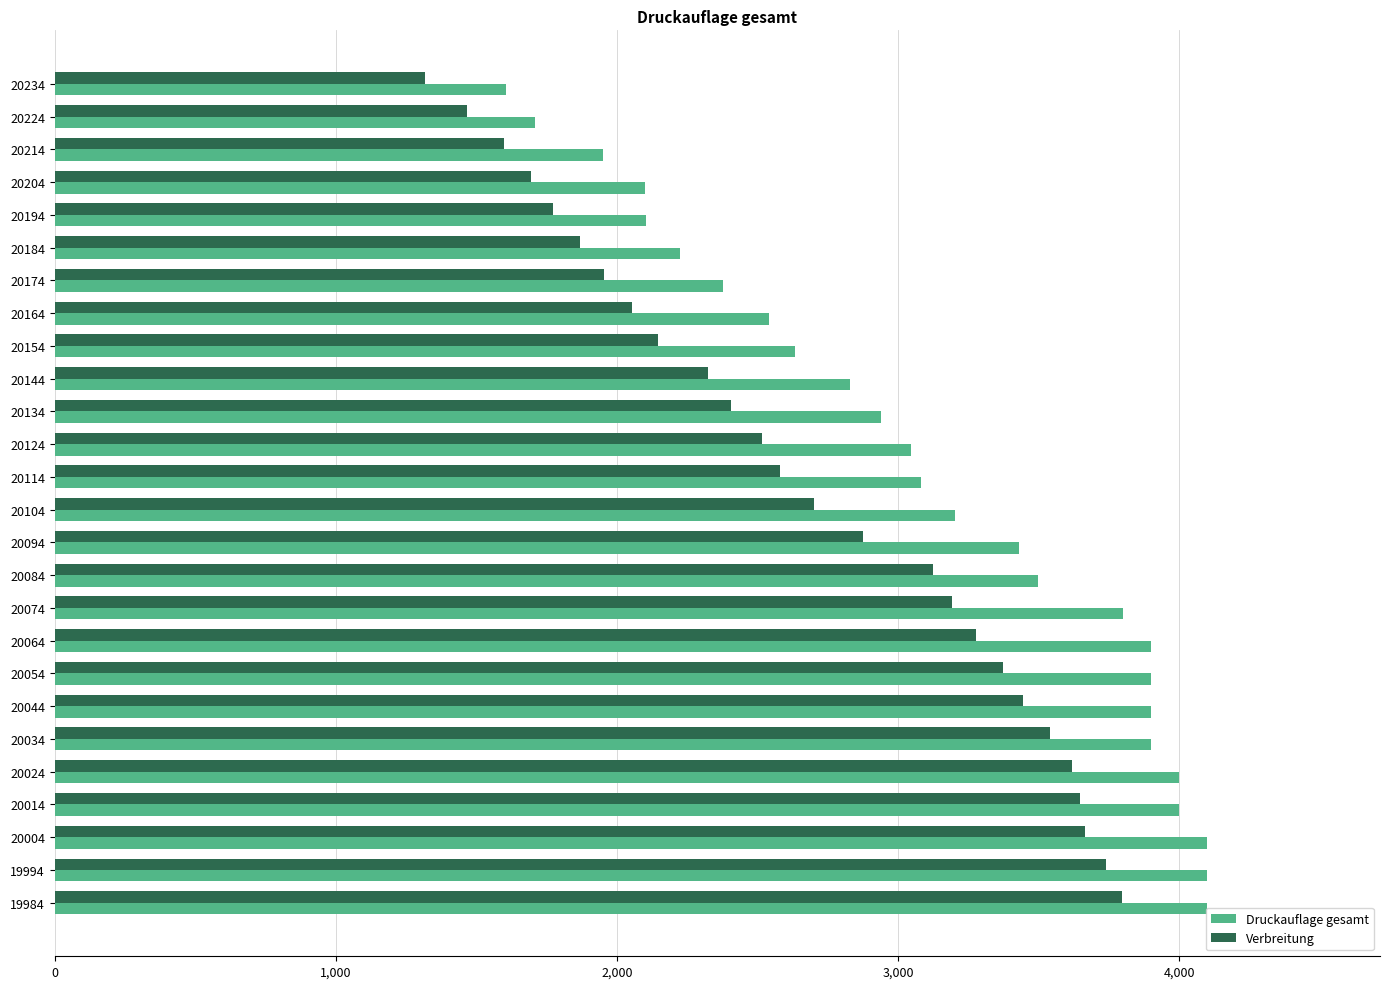

How many data points does each series have?

26